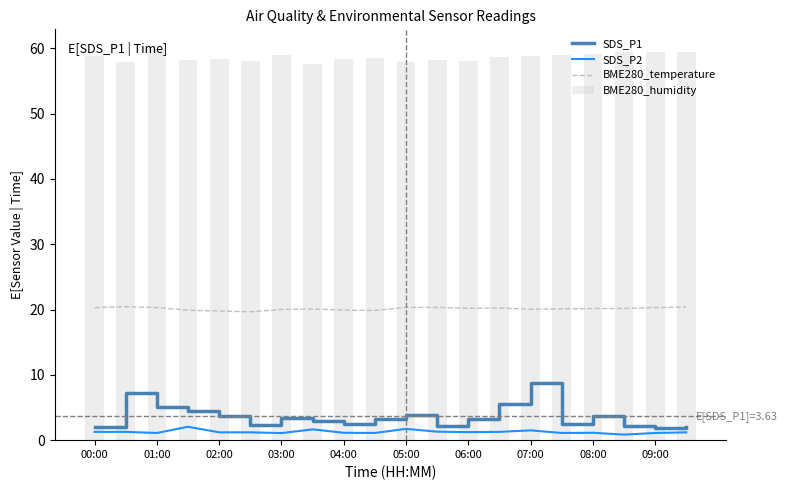

What is the value of the SDS_P2 bar at the 5th from the left?

1.2